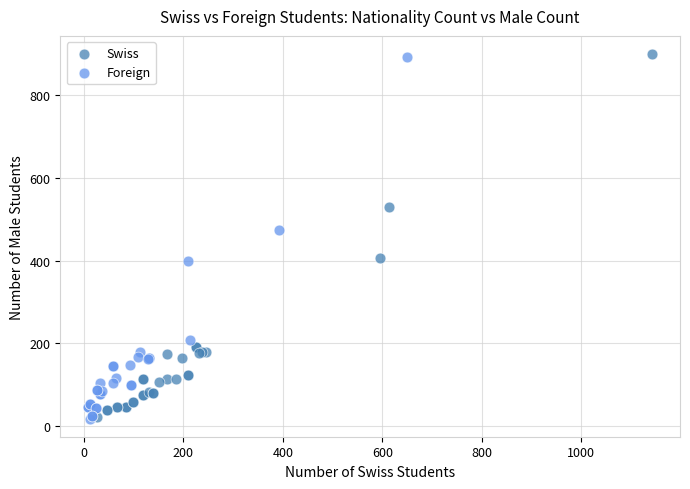

What are all the series names shown in the legend?

Swiss, Foreign